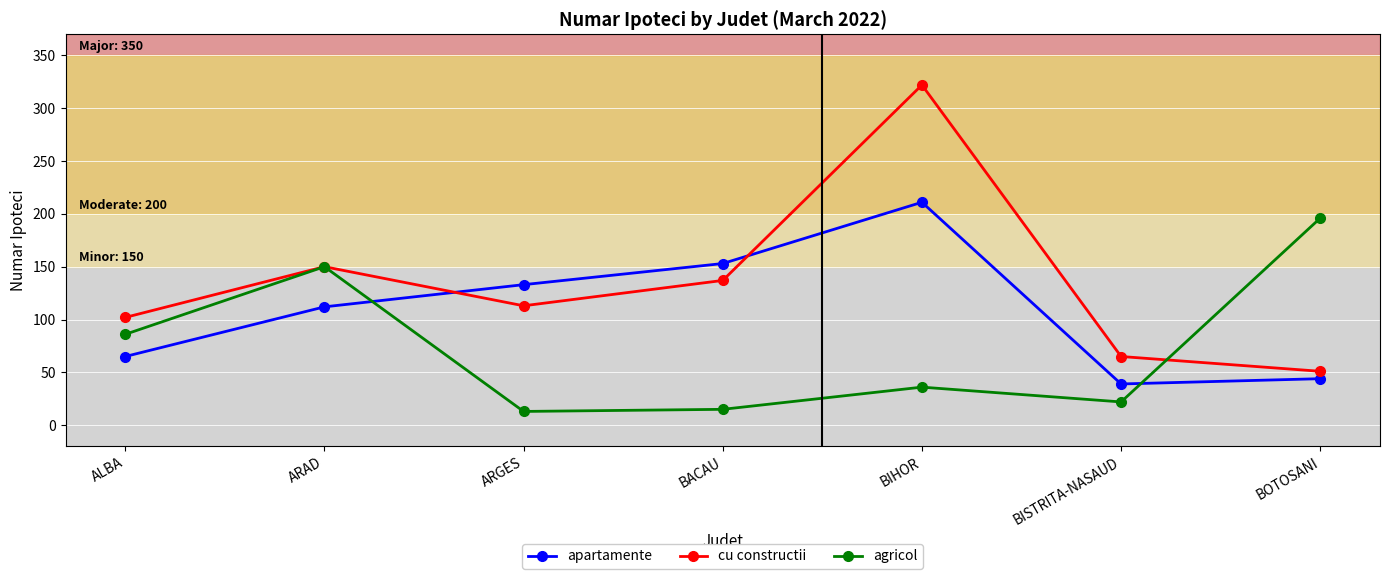

In agricol, how many points are lower than both neighbors (excluding endpoints)?

2